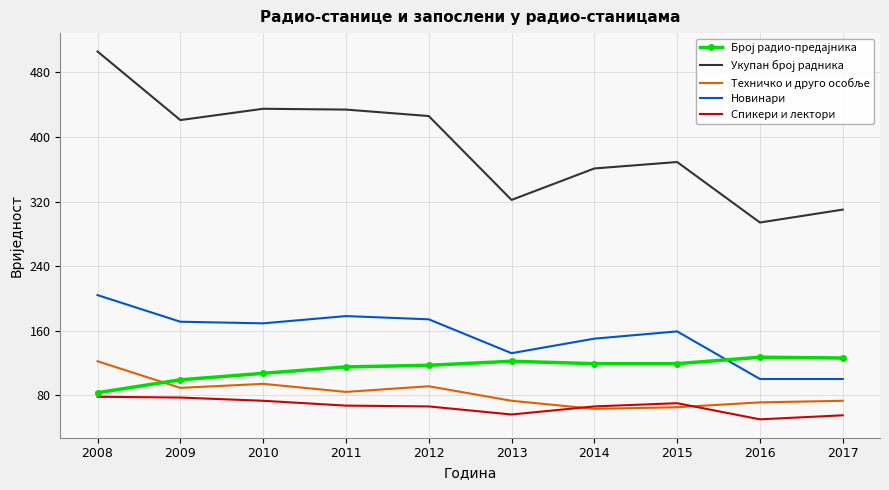

What is the difference between the highest and lowest values at 2008?

428